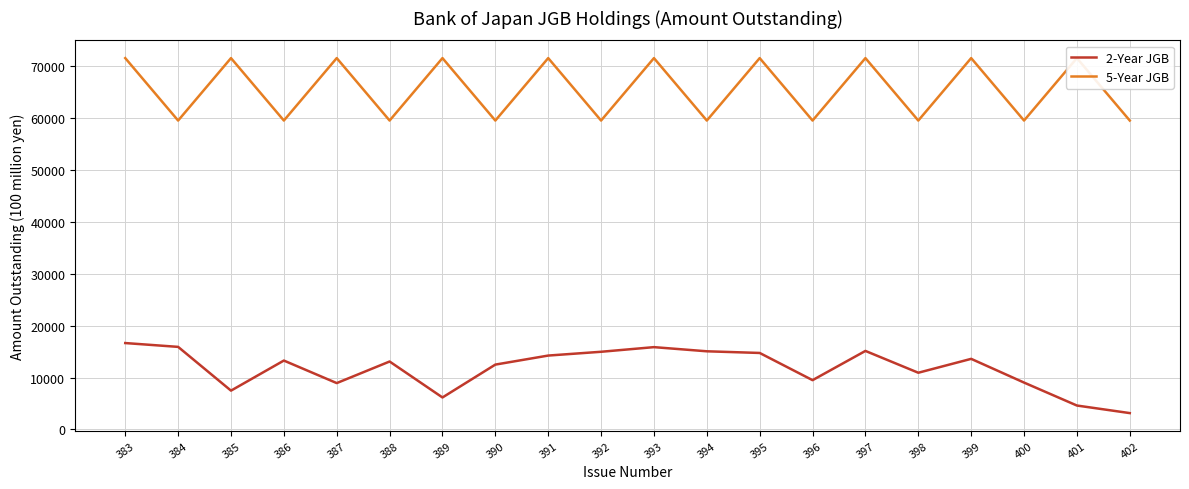

What is the minimum value shown in the chart?

3141